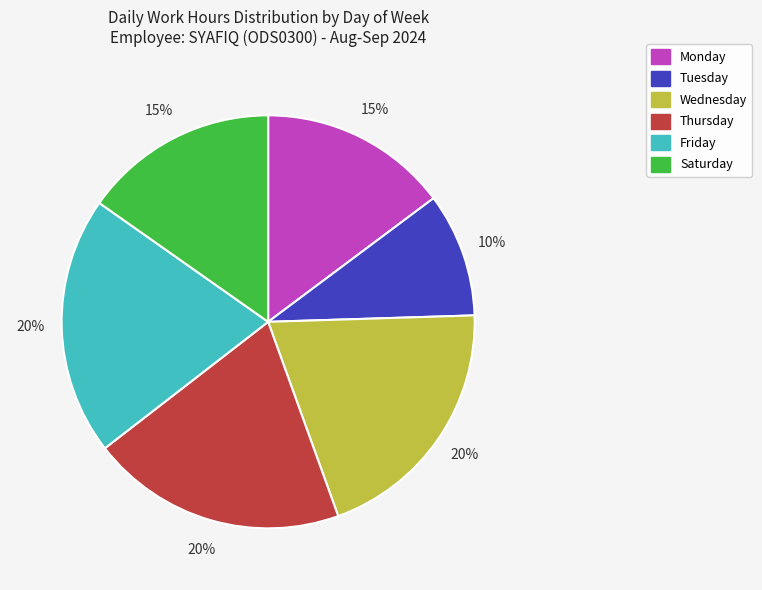

Approximately how many times larger is the value at Friday compared to Saturday?

1.3